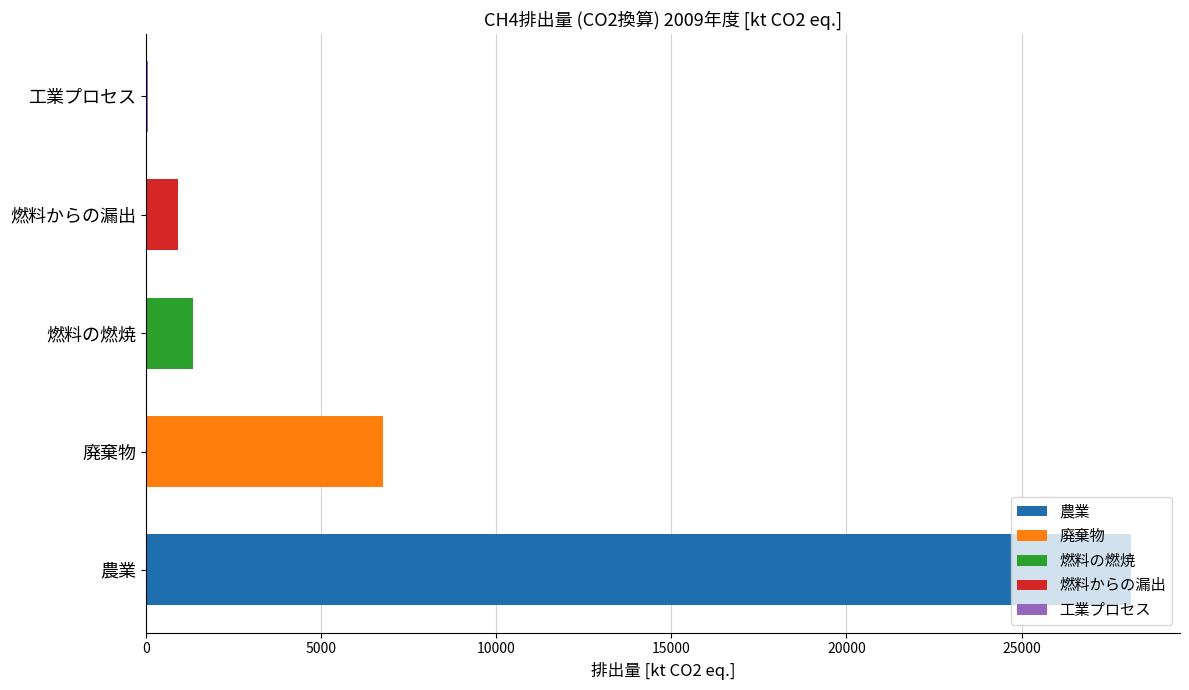

What is the sum of all values?

37192.7